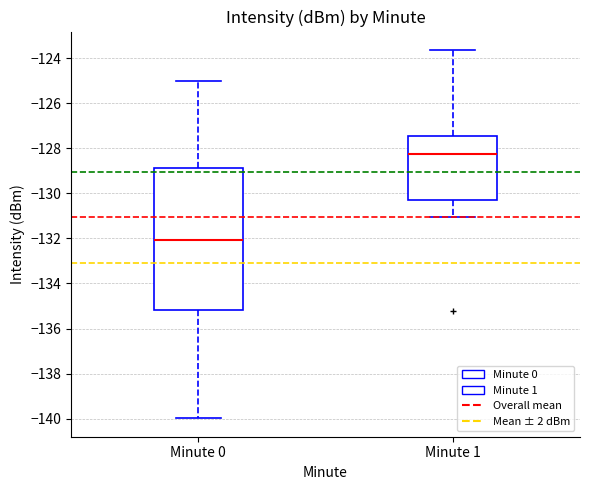

Reading left to right, transcribe this box plot: for each box, give where its median line is, the range the box spans, and where its two whiskers end, as read against the y-axis. The values are not printed on the chart, so give them approximately, as read against the axis.

Minute 0: median -132.0, box -135.2 to -128.8, whiskers -140.0 to -125.0
Minute 1: median -128.2, box -130.4 to -127.4, whiskers -131.0 to -123.6